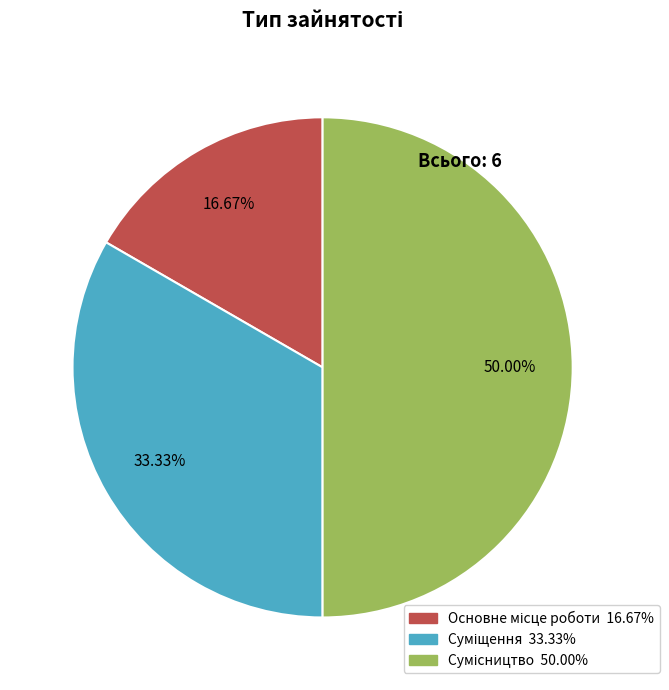

What is the largest slice in the pie chart?

Сумісництво